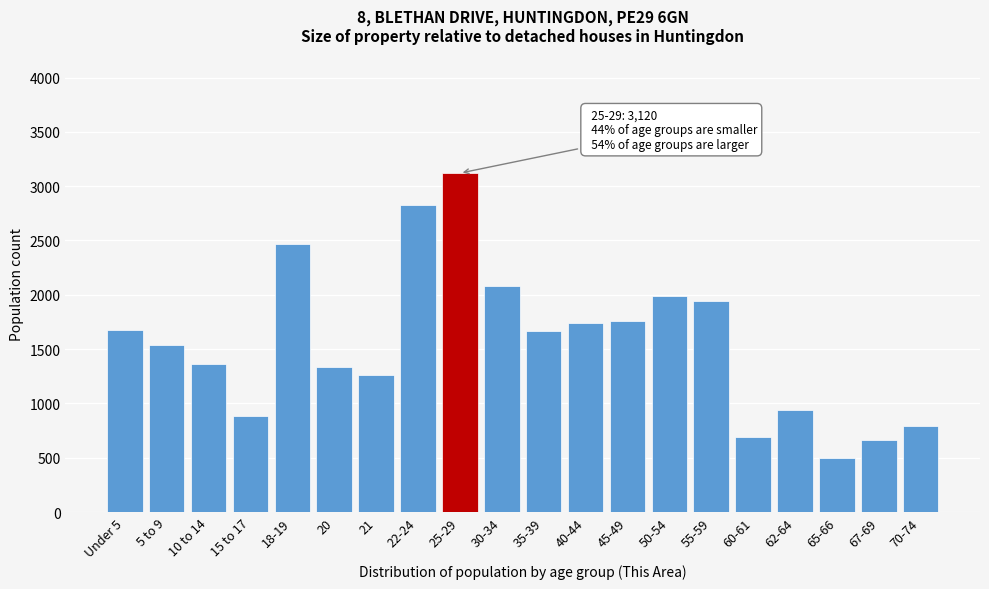

Reading left to right, what are all the values shown in this chart?

1680	1538	1367	884	2467	1338	1262	2827	3120	2083	1663	1744	1763	1993	1947	693	943	498	663	791